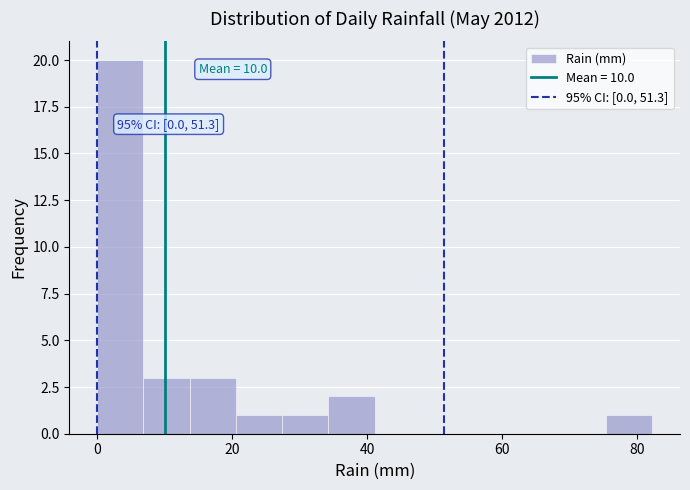

Read against the x-axis, roughly where is the centre of the tallest bar?

4